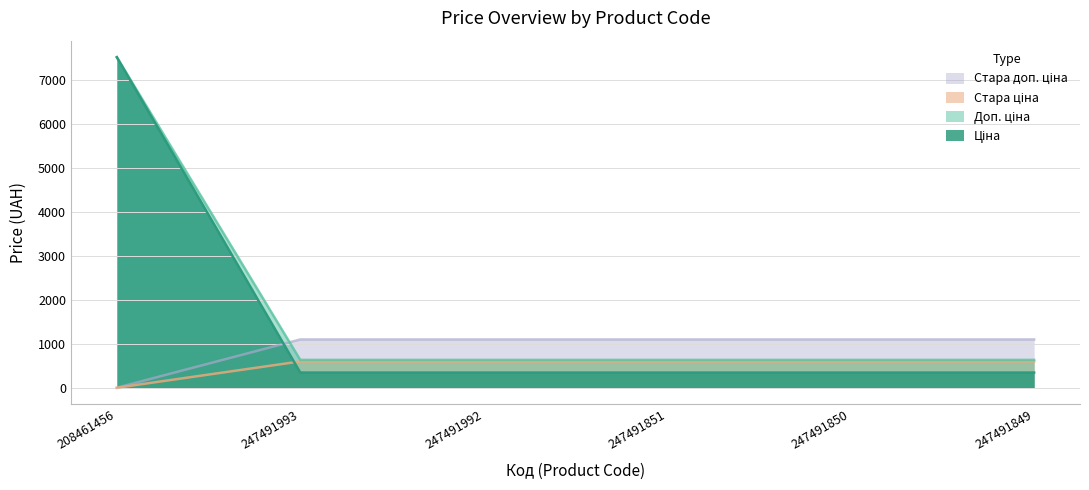

Reading right to left, list all the values displayed in this chart.

Ціна: 599.9	599.9	599.9	599.9	599.9	0.0
Доп. ціна: 1100.0	1100.0	1100.0	1100.0	1100.0	0.0
Стара ціна: 634.0	634.0	634.0	634.0	634.0	7530.7
Стара доп. ціна: 345.6	345.6	345.6	345.6	345.6	7530.7